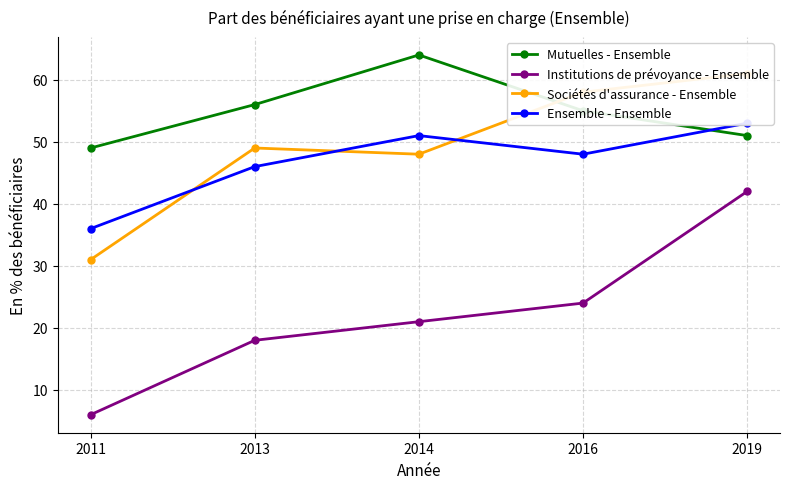

List the series in order of their peak value, highest first.

Mutuelles - Ensemble, Sociétés d'assurance - Ensemble, Ensemble - Ensemble, Institutions de prévoyance - Ensemble